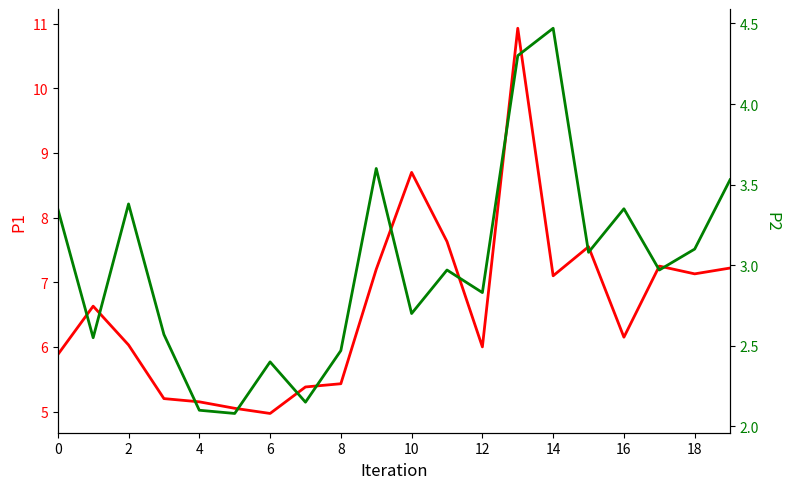

How many lines are shown in the chart?

2